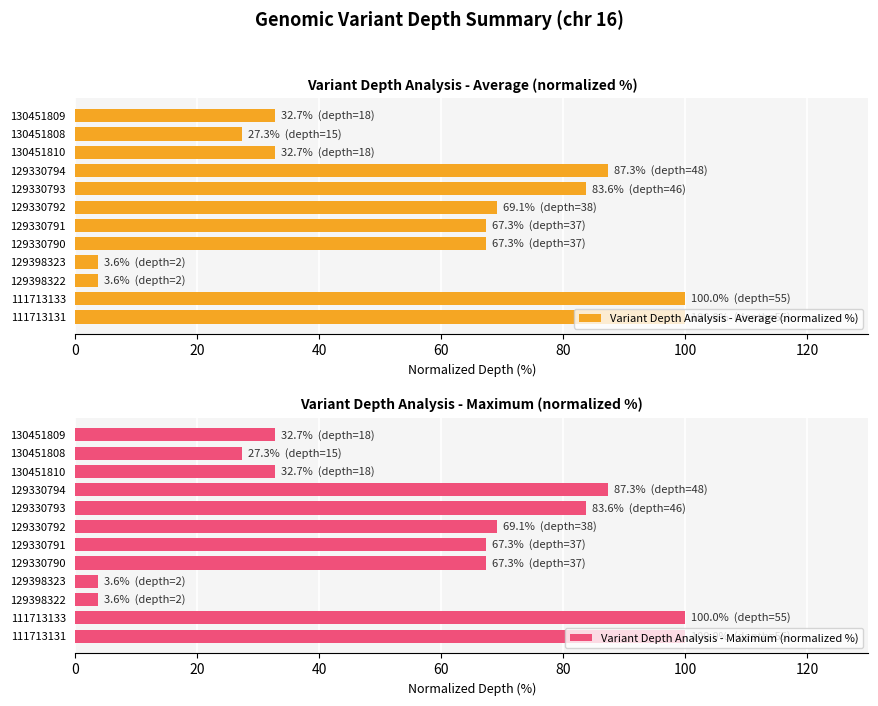

Are the bars horizontal?

Yes